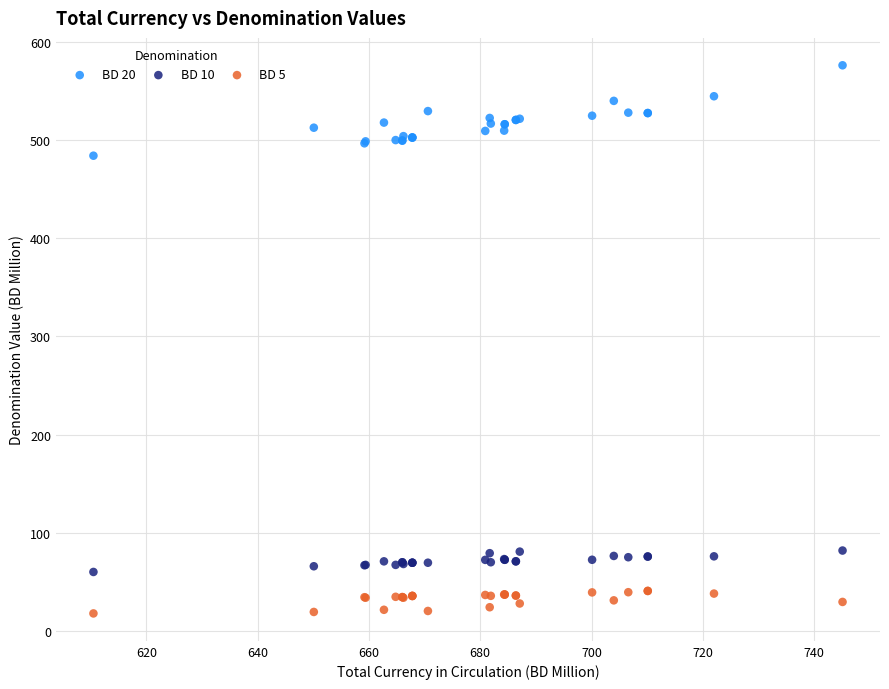

What are all the series names shown in the legend?

BD 20, BD 10, BD 5